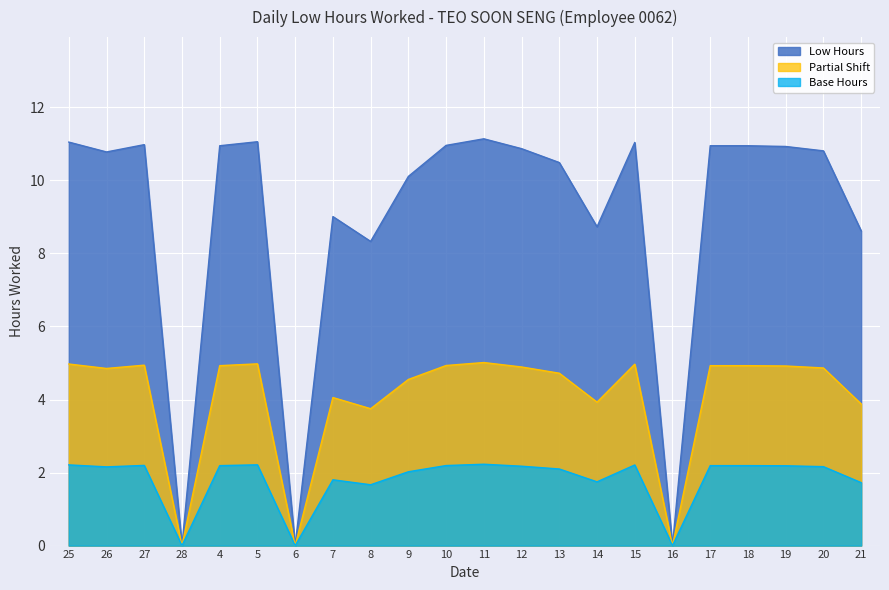

True or false: the data shows 7.6 at 28.

False